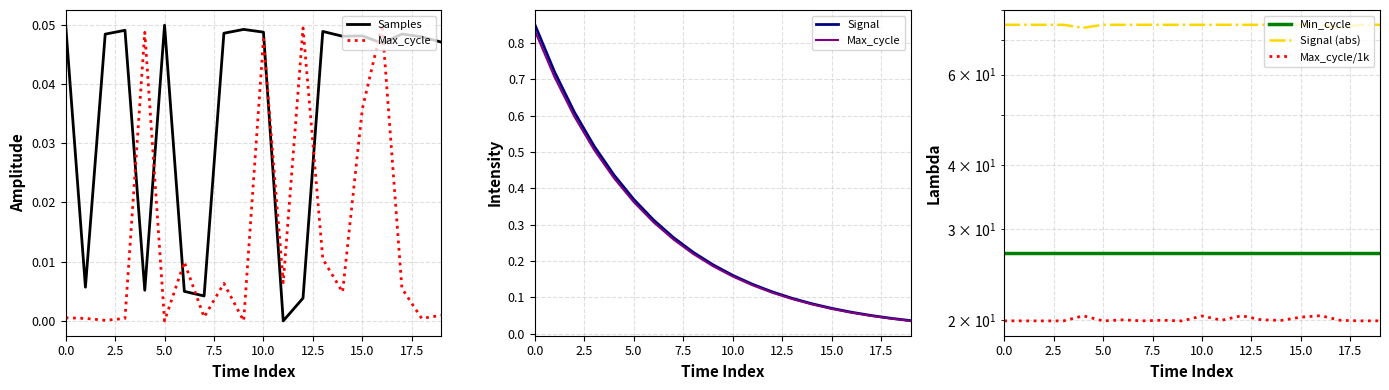

True or false: Signal (abs) and Max_cycle cross at least once.

False